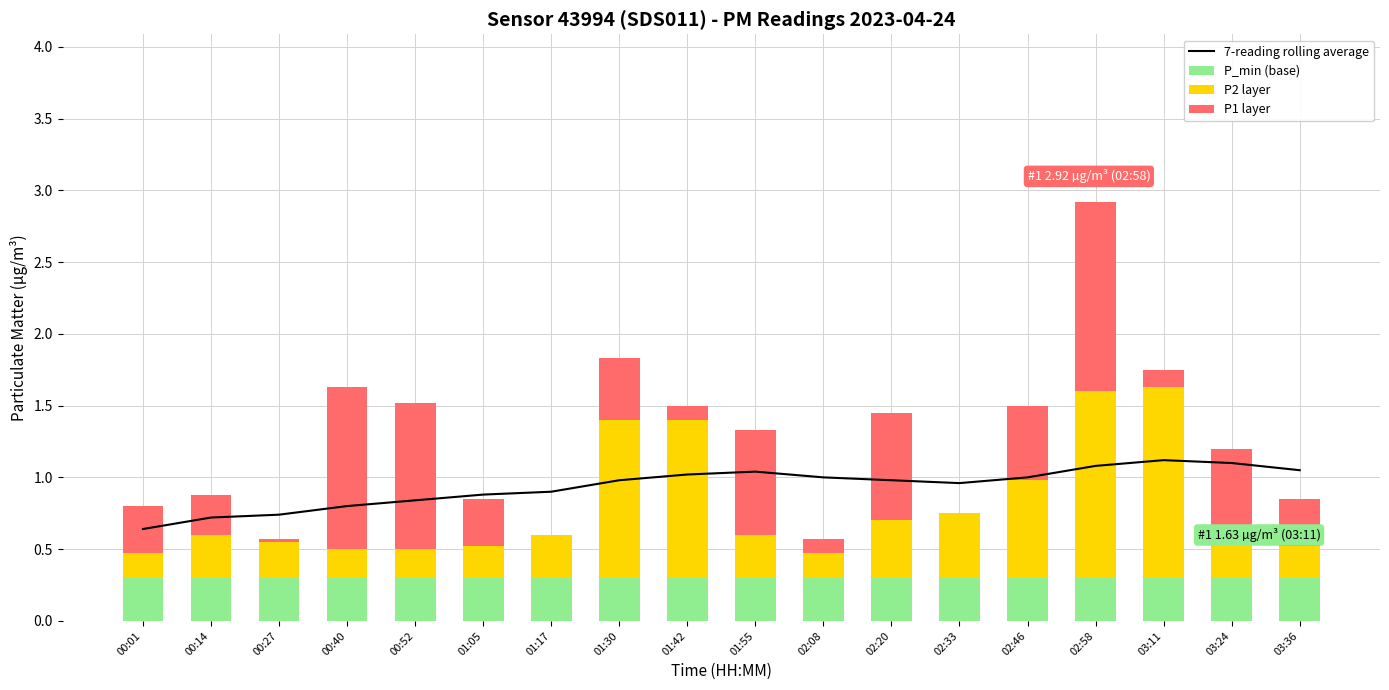

The P1 layer series shows 0.0 at 02:33. True or false?

True